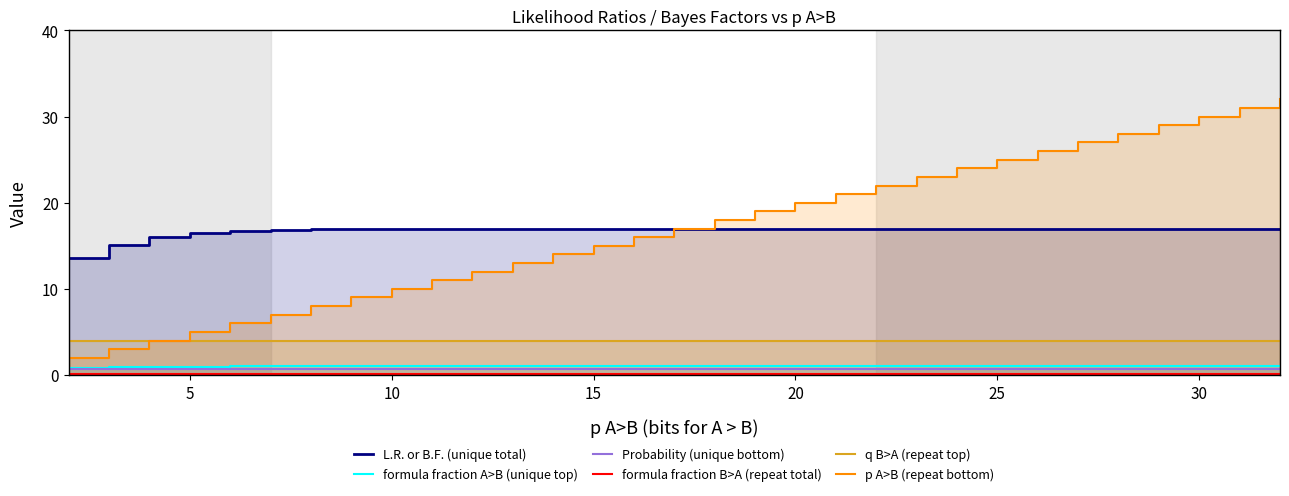

The q B>A (repeat top) series shows 2.2 at 25. True or false?

False